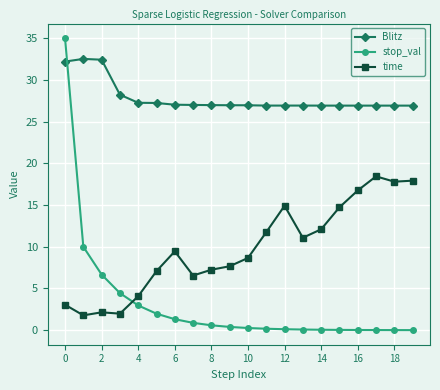

True or false: stop_val and Blitz cross at least once.

True